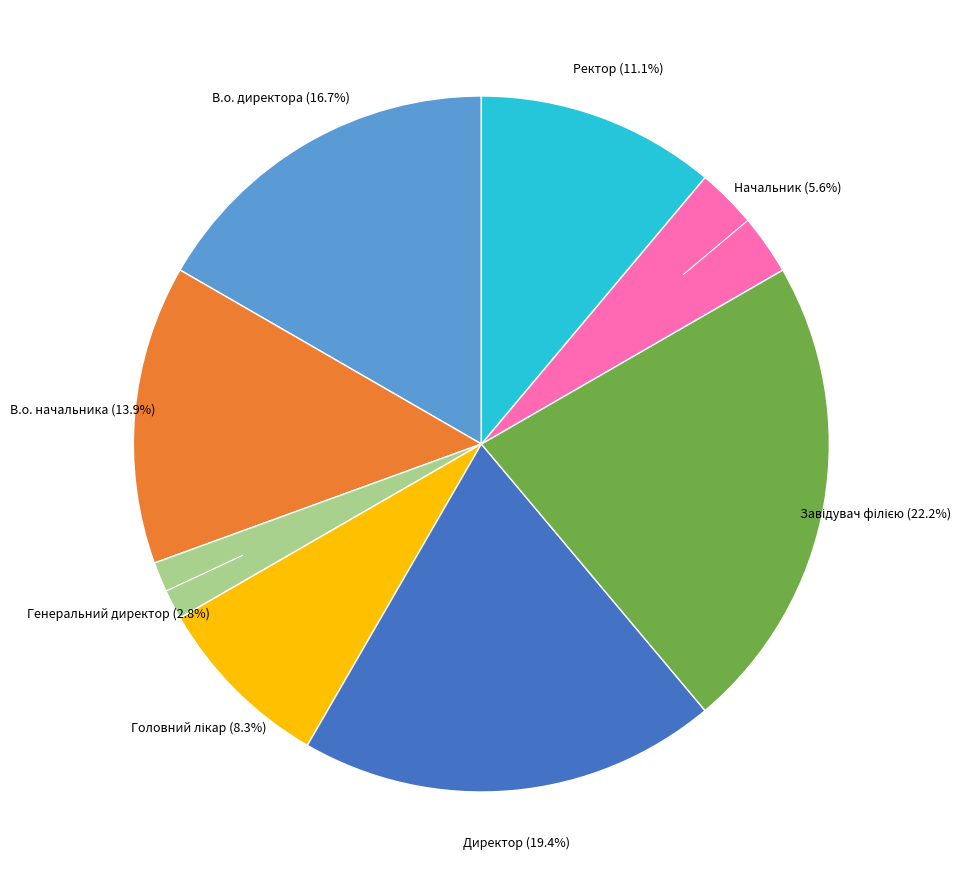

The Директор slice represents 8% of the pie. True or false?

False